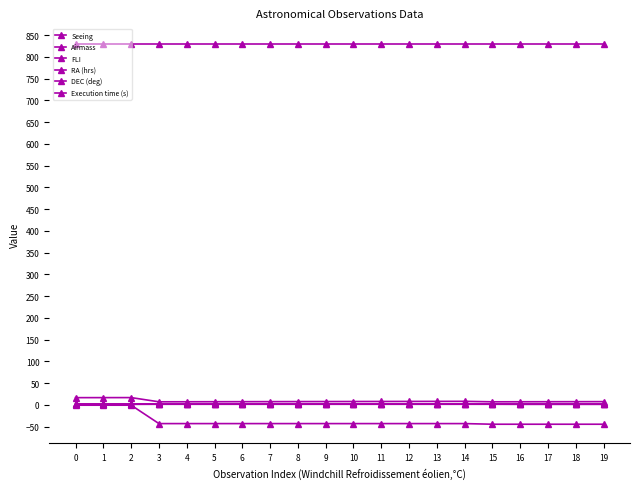

What is the maximum value shown in the chart?

829.0